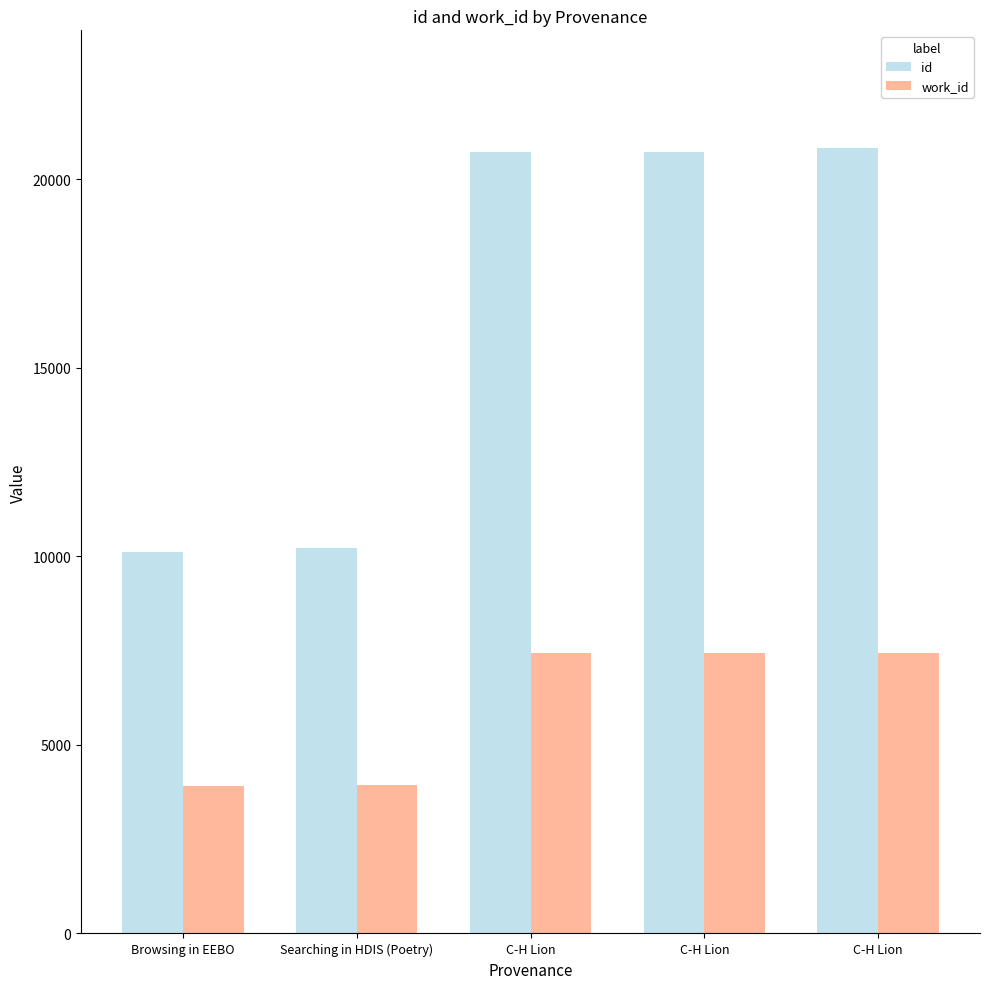

Count the number of data series in this chart.

2